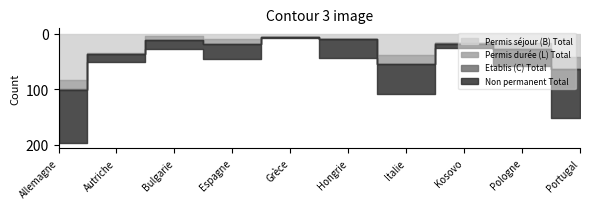

At which category does Non permanent Total reach its first local peak?

Espagne